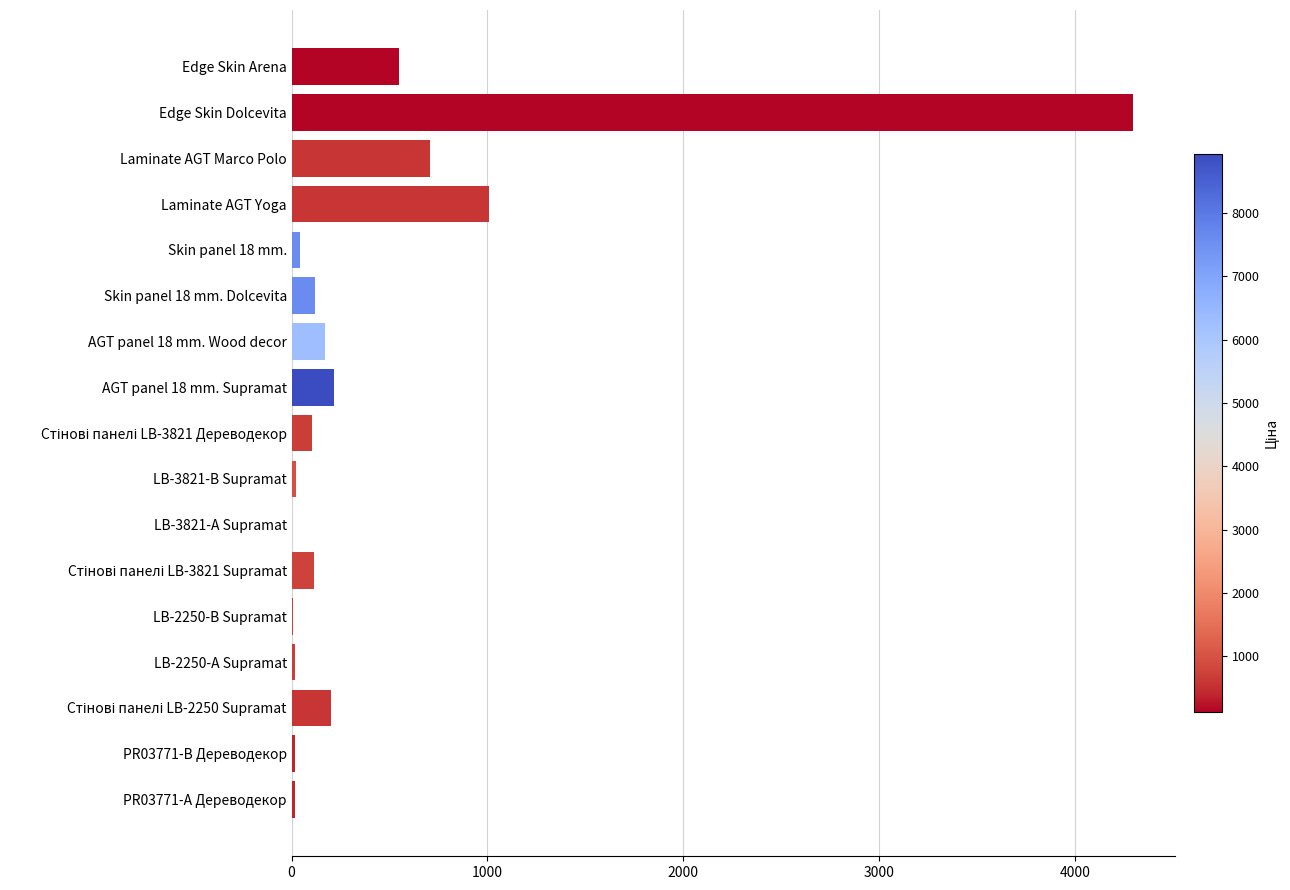

True or false: the data shows 943 at Edge Skin Arena.

False